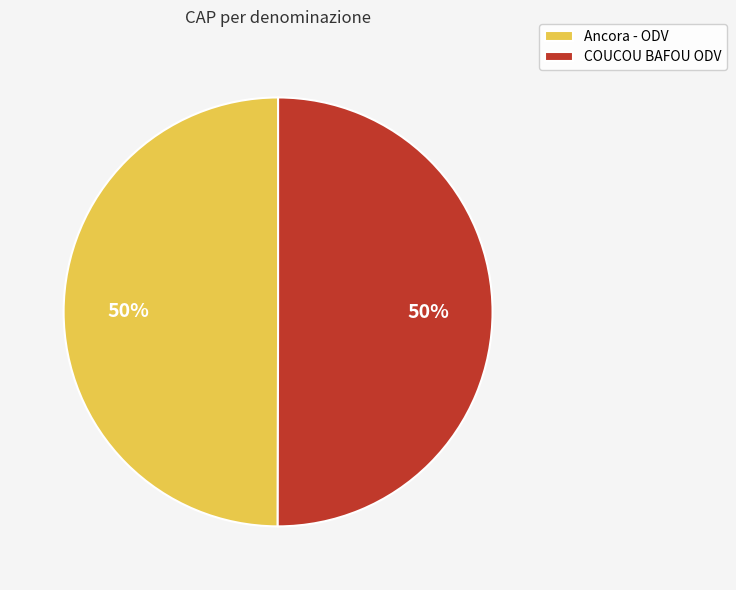

True or false: COUCOU BAFOU ODV accounts for 50% of the total.

True